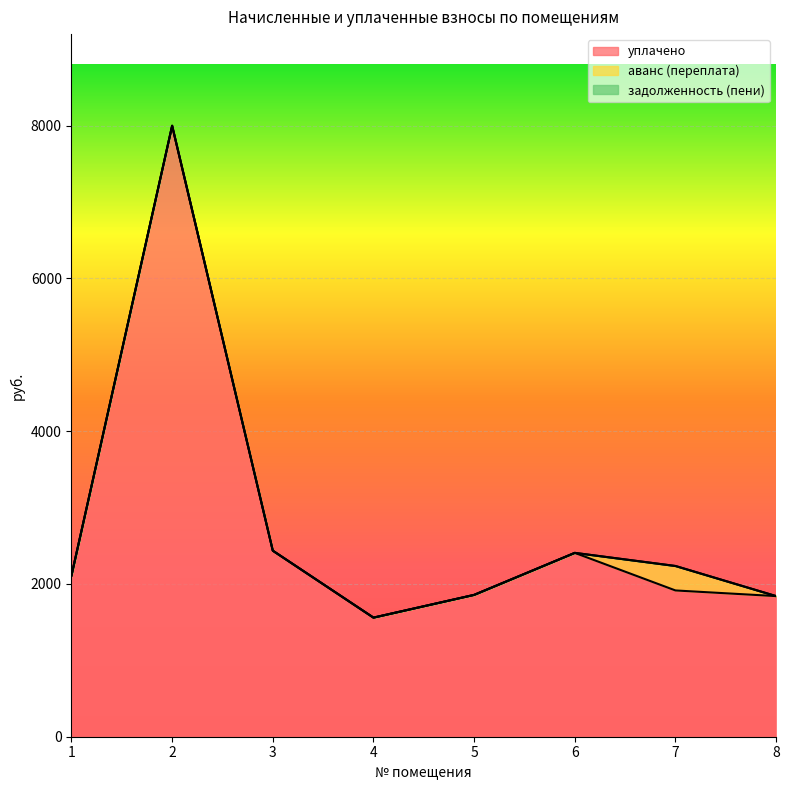

The задолженность (пени) series shows 0.0 at 3. True or false?

True